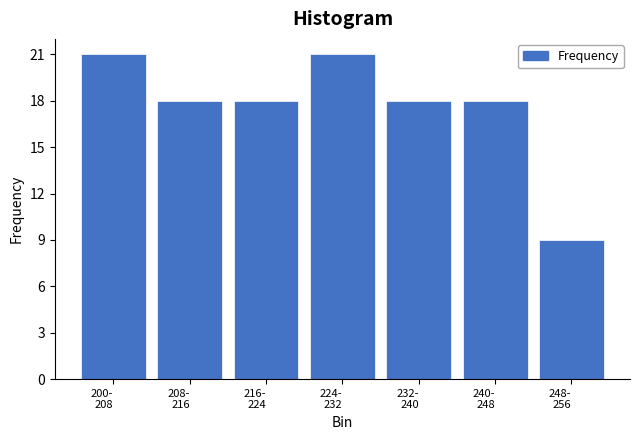

Reading right to left, list all the values displayed in this chart.

9	18	18	21	18	18	21